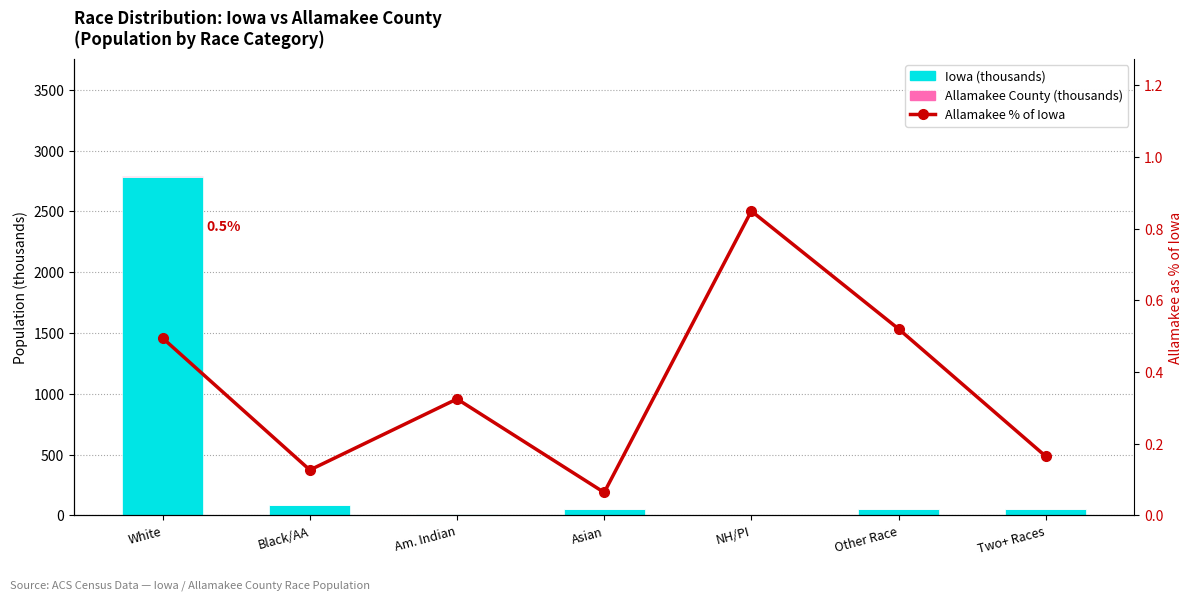

Between Black/AA and Other Race, which is larger?

Black/AA